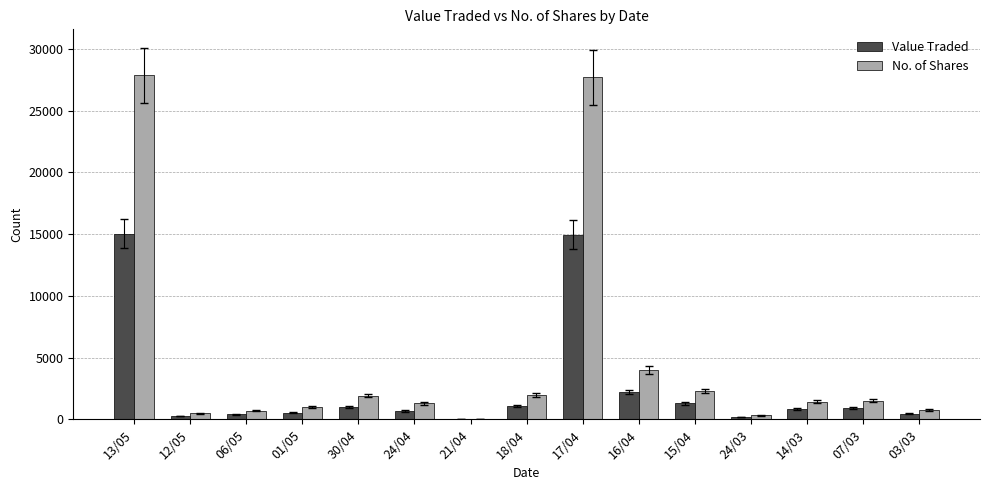

What is the highest value of the No. of Shares series?

27851